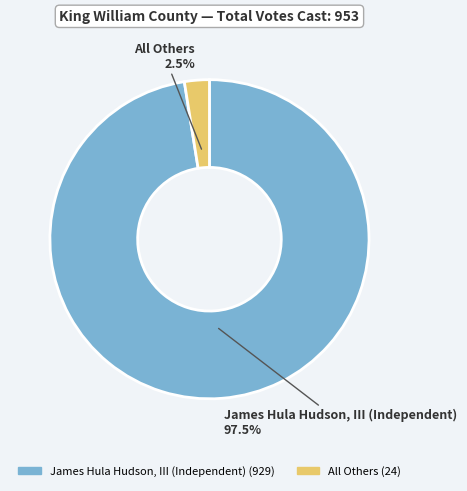

Combined, what portion of the pie is James Hula Hudson, III (Independent) and All Others?

100.0%